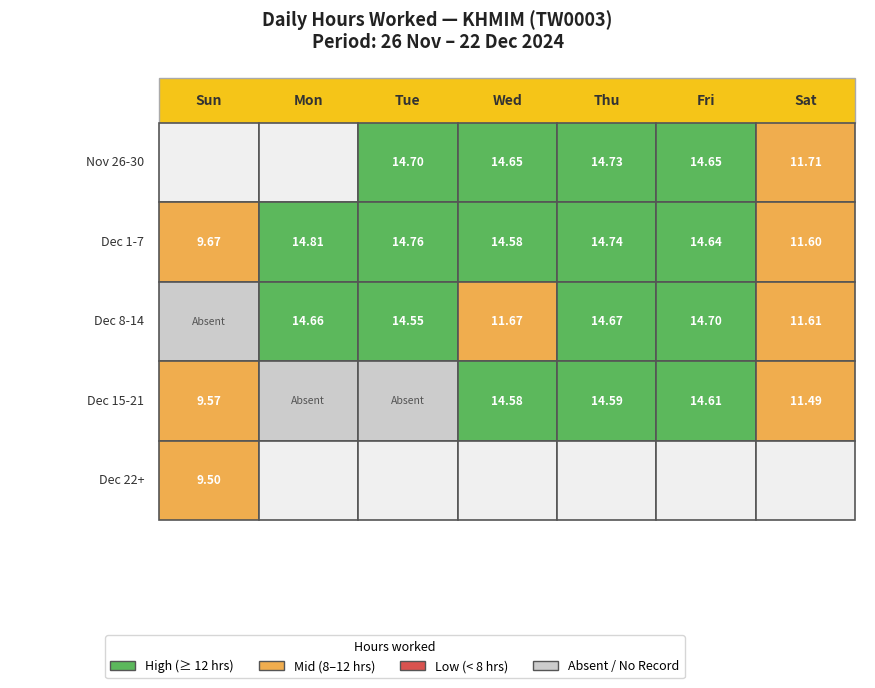

How many positive values are there?

24